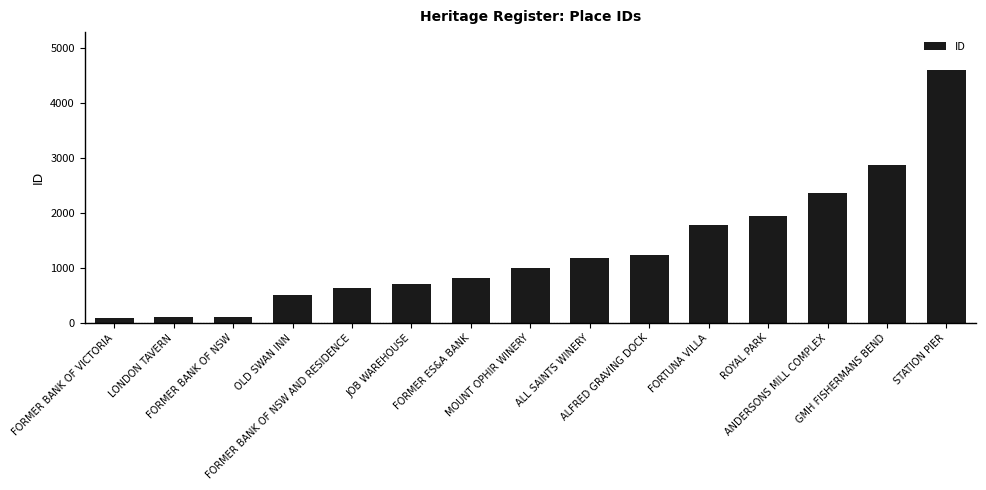

What is the ratio of the value at ROYAL PARK to the value at OLD SWAN INN?

3.8